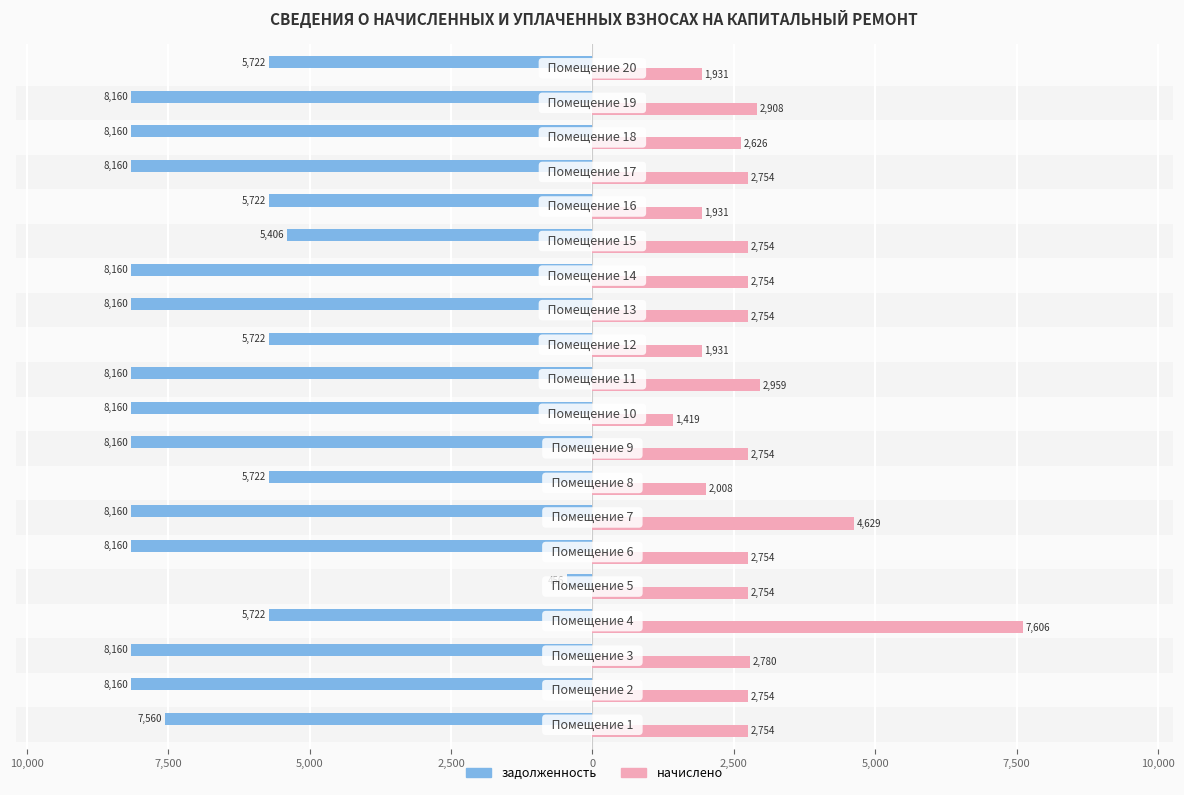

What are all the series names shown in the legend?

задолженность, начислено